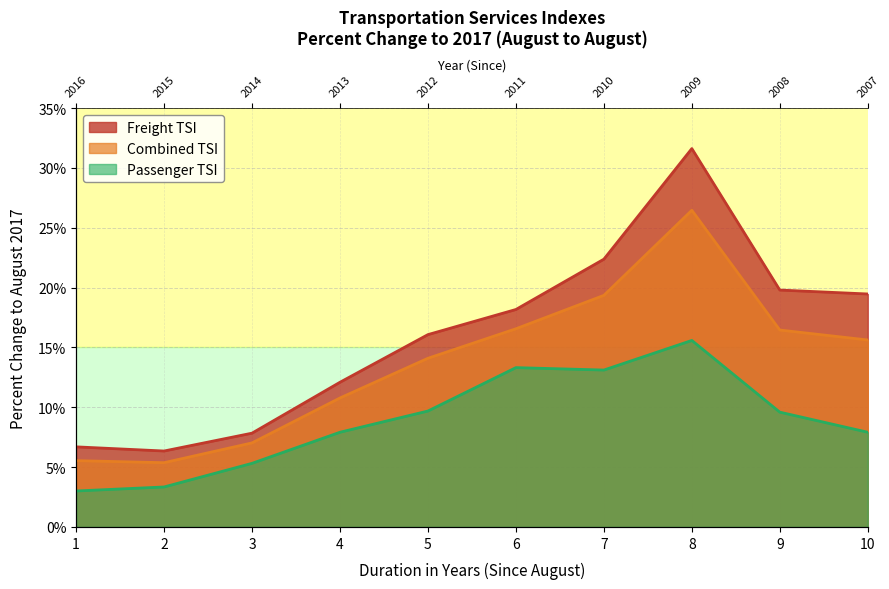

What is the difference between the highest and lowest values at 4?

4.2